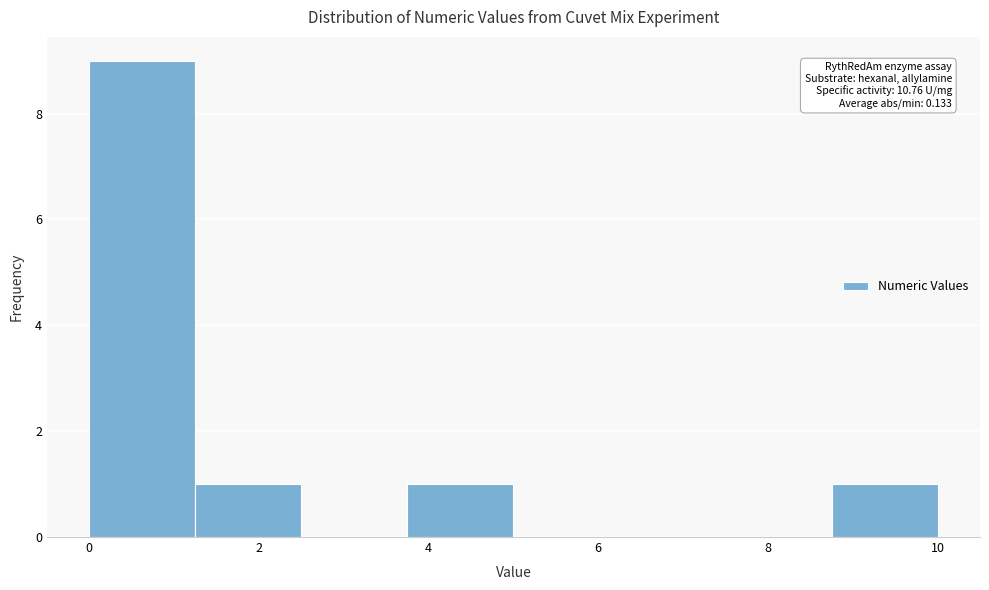

Over which range of the x-axis is the bar tallest?

0.0 to 1.2